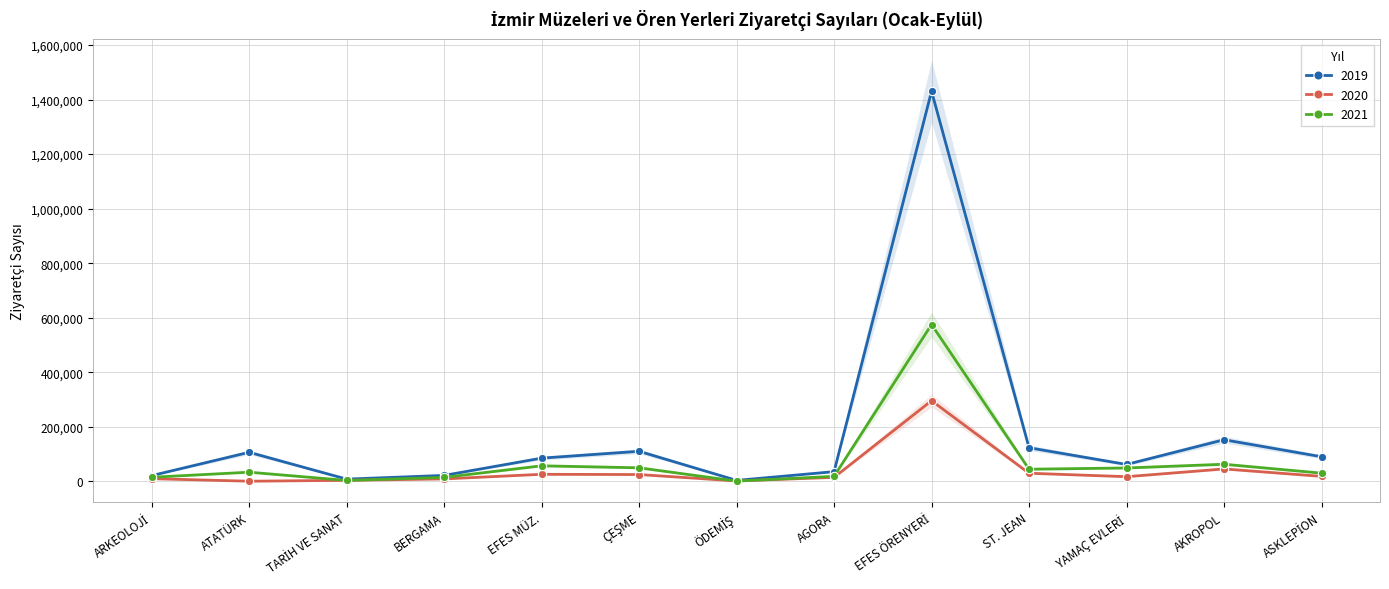

True or false: 2019 and 2020 cross at least once.

False